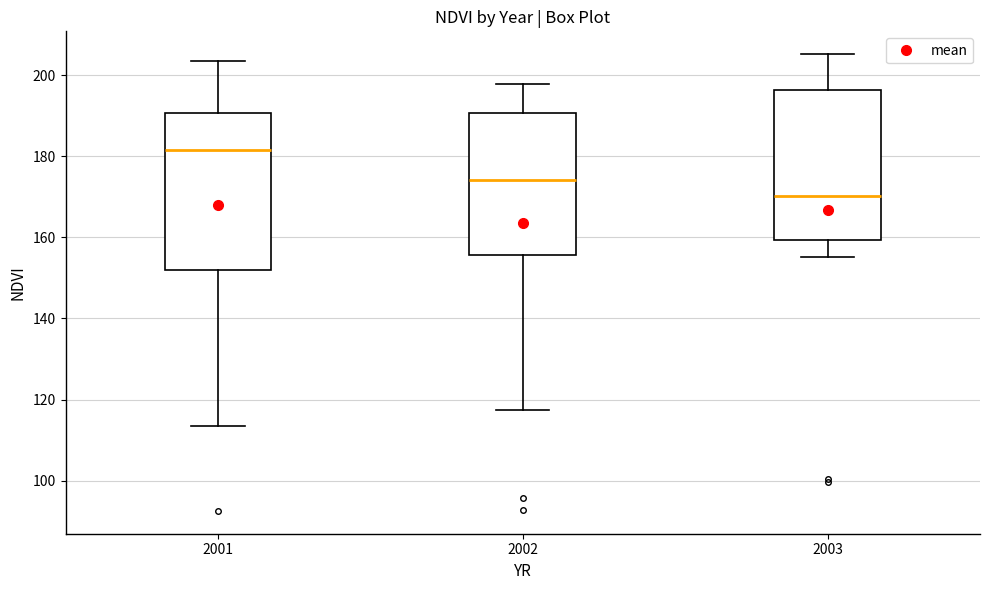

Reading left to right, transcribe this box plot: for each box, give where its median line is, the range the box spans, and where its two whiskers end, as read against the y-axis. The values are not printed on the chart, so give them approximately, as read against the axis.

2001: median 182, box 152 to 190, whiskers 114 to 204
2002: median 174, box 156 to 190, whiskers 118 to 198
2003: median 170, box 160 to 196, whiskers 156 to 206